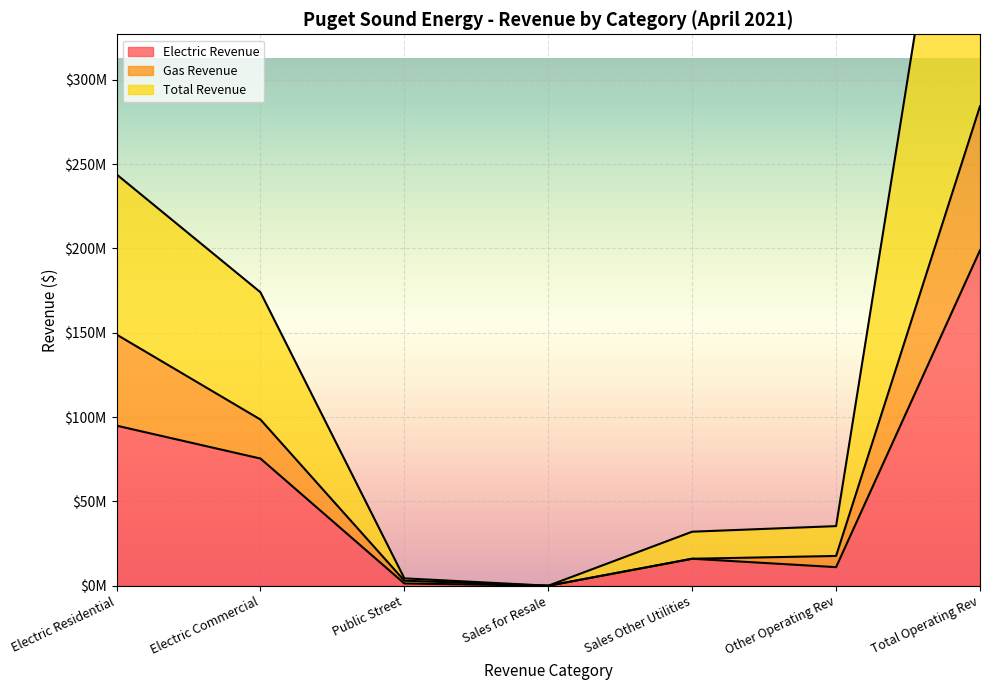

At which label does Gas Revenue first exceed 17693375?

Electric Residential